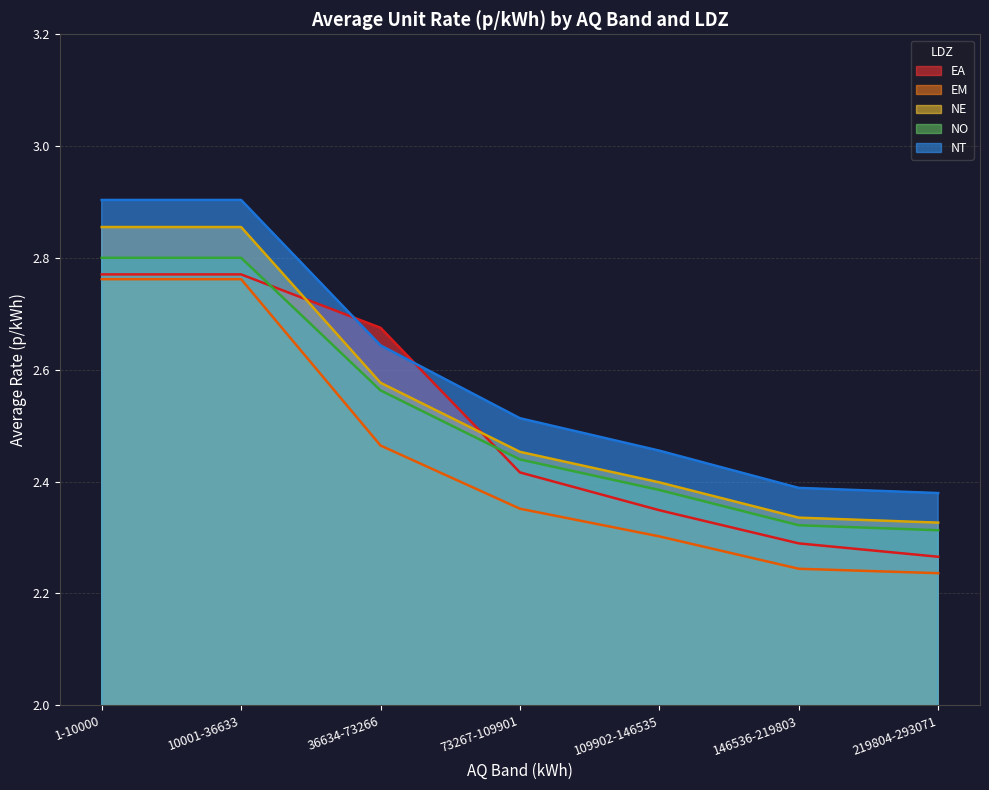

What is the spread (max minus min) of values at 36634-73266?

0.2